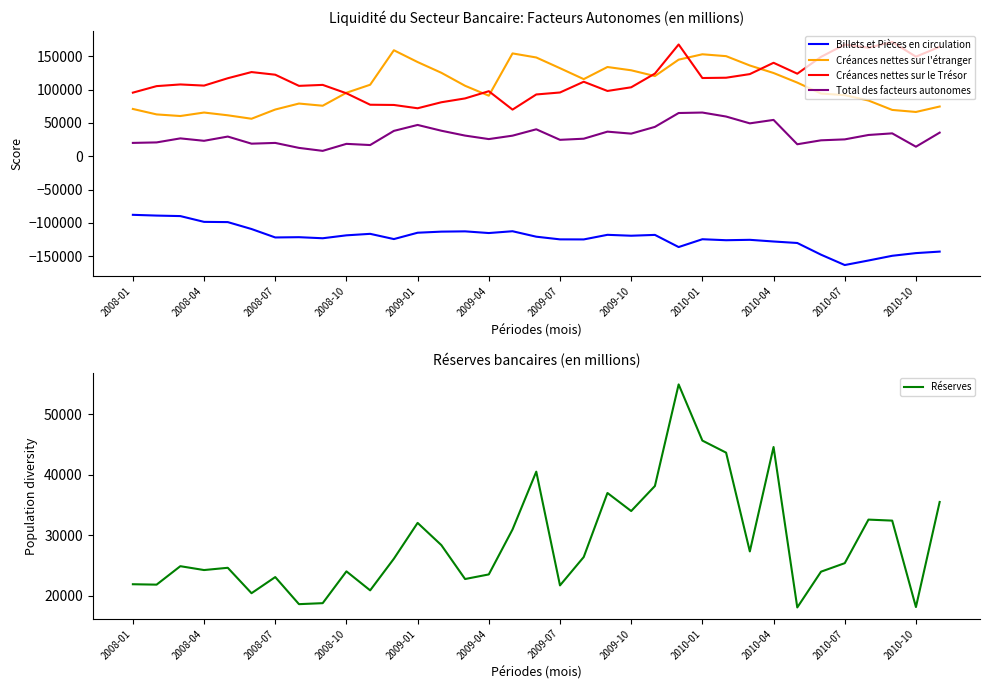

At 17, list the series in order from smallest to largest.

Billets et Pièces en circulation, Total des facteurs autonomes, Réserves, Créances nettes sur le Trésor, Créances nettes sur l'étranger